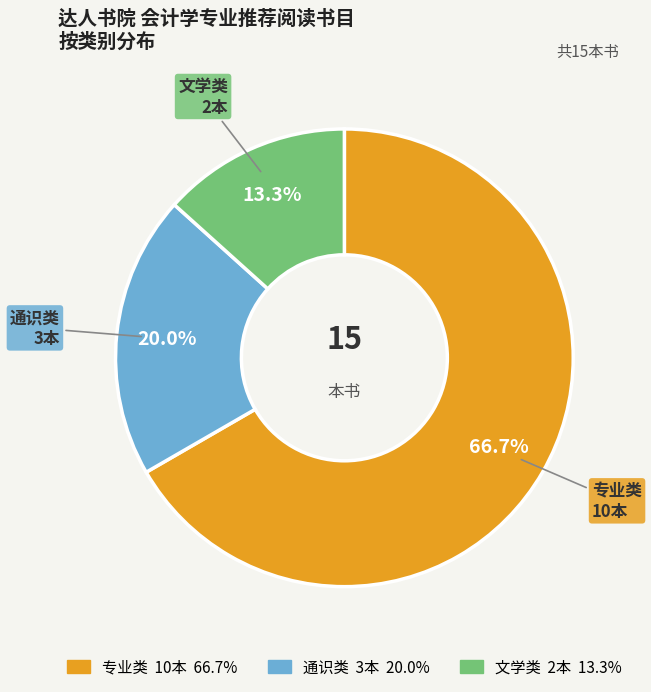

What is the ratio of the value at 专业类 to the value at 通识类?

3.3